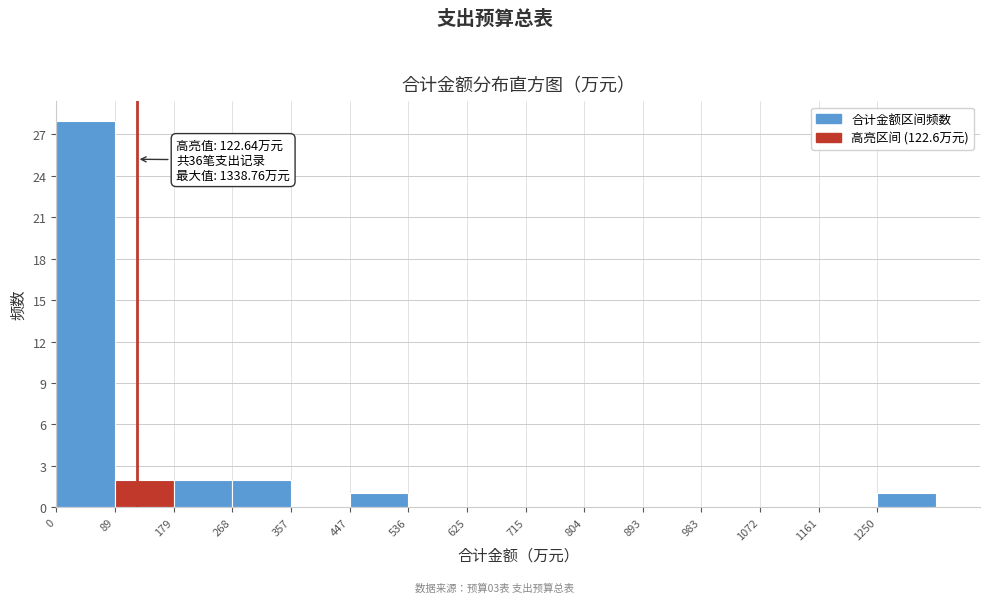

Over which range of the x-axis is the bar tallest?

0 to 90